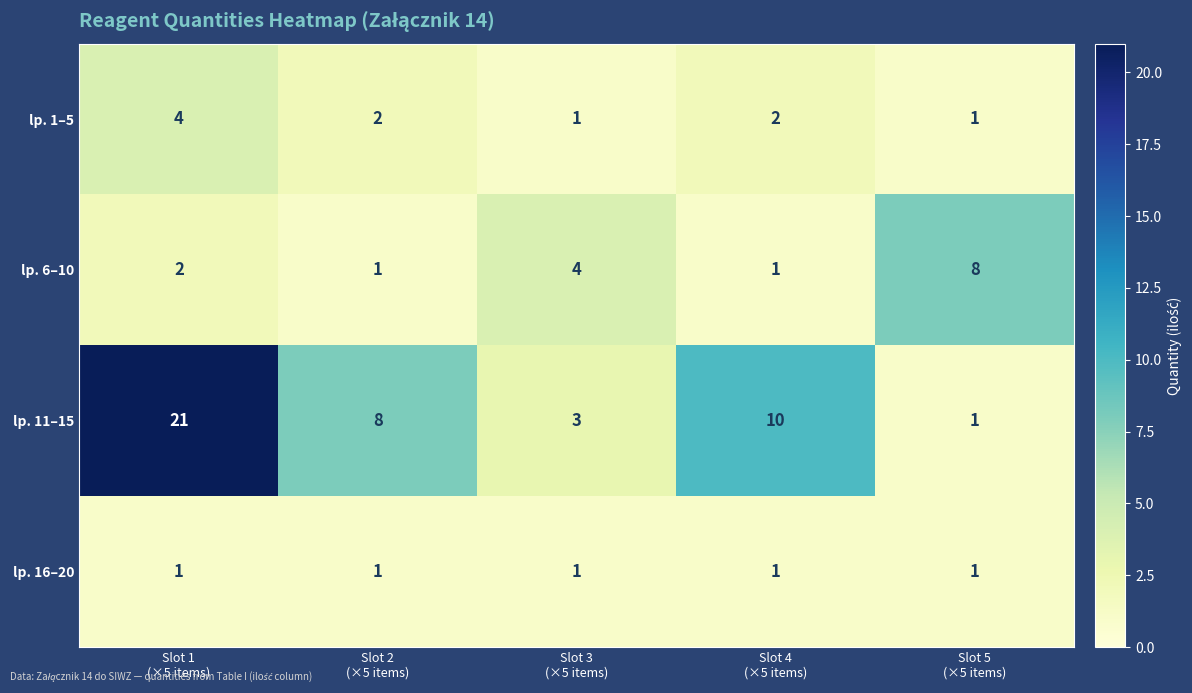

List the series in order of their peak value, lowest first.

lp. 16–20, lp. 1–5, lp. 6–10, lp. 11–15